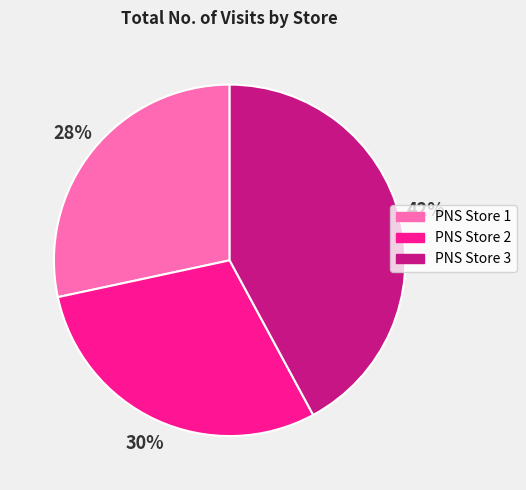

To the nearest percent, what percentage of the pie is PNS Store 2?

30%